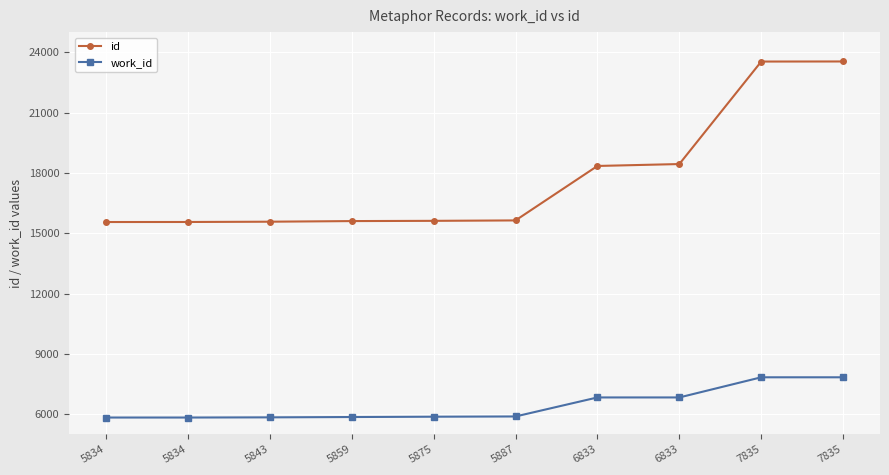

Where does the work_id series first go above 5887?

6833